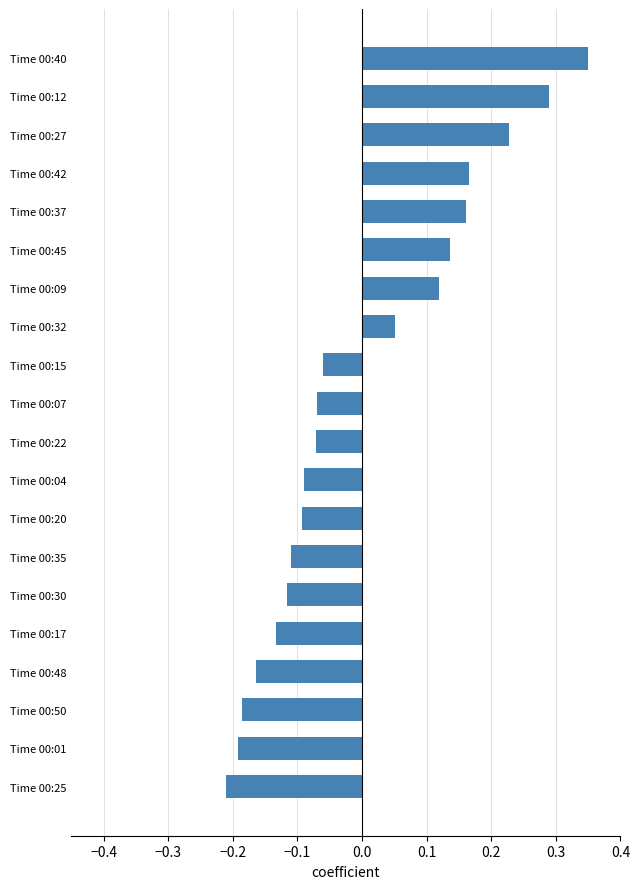

What is the change in value from Time 00:07 to Time 00:37?

+0.2